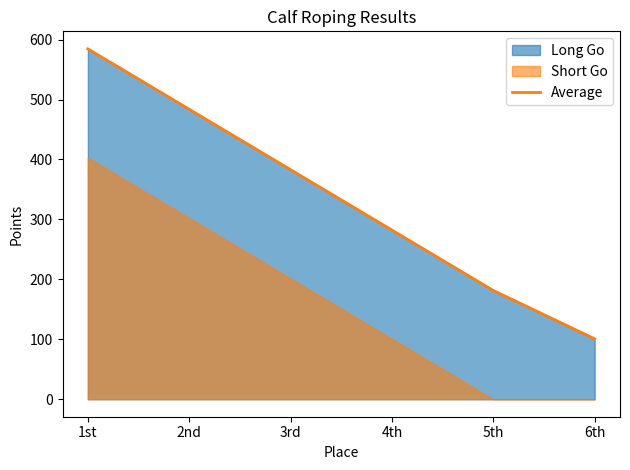

At which label is the value closest to 342?

3rd